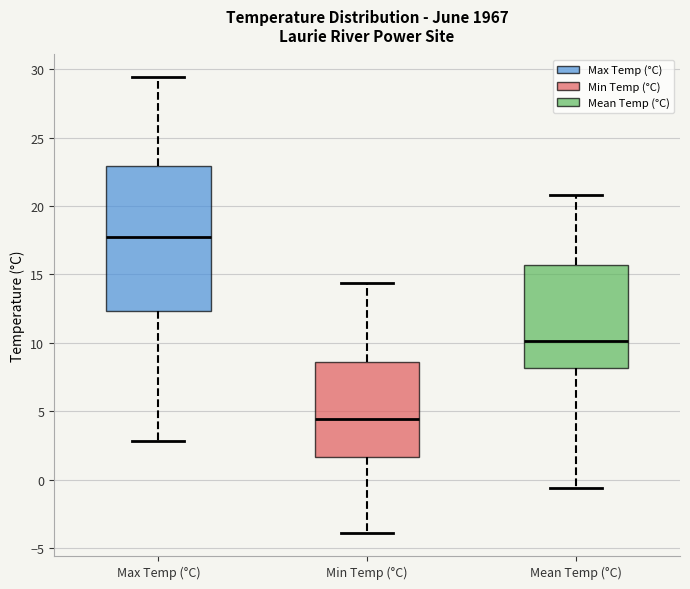

Reading left to right, read every box against the y-axis: the position of its median line, the range the box covers, and the ends of its whiskers. The values are not printed on the chart, so give them approximately, as read against the axis.

Max Temp (°C): median 18.0, box 12.5 to 23.0, whiskers 3.0 to 29.5
Min Temp (°C): median 4.5, box 1.5 to 8.5, whiskers -4.0 to 14.5
Mean Temp (°C): median 10.0, box 8.0 to 15.5, whiskers -0.5 to 21.0